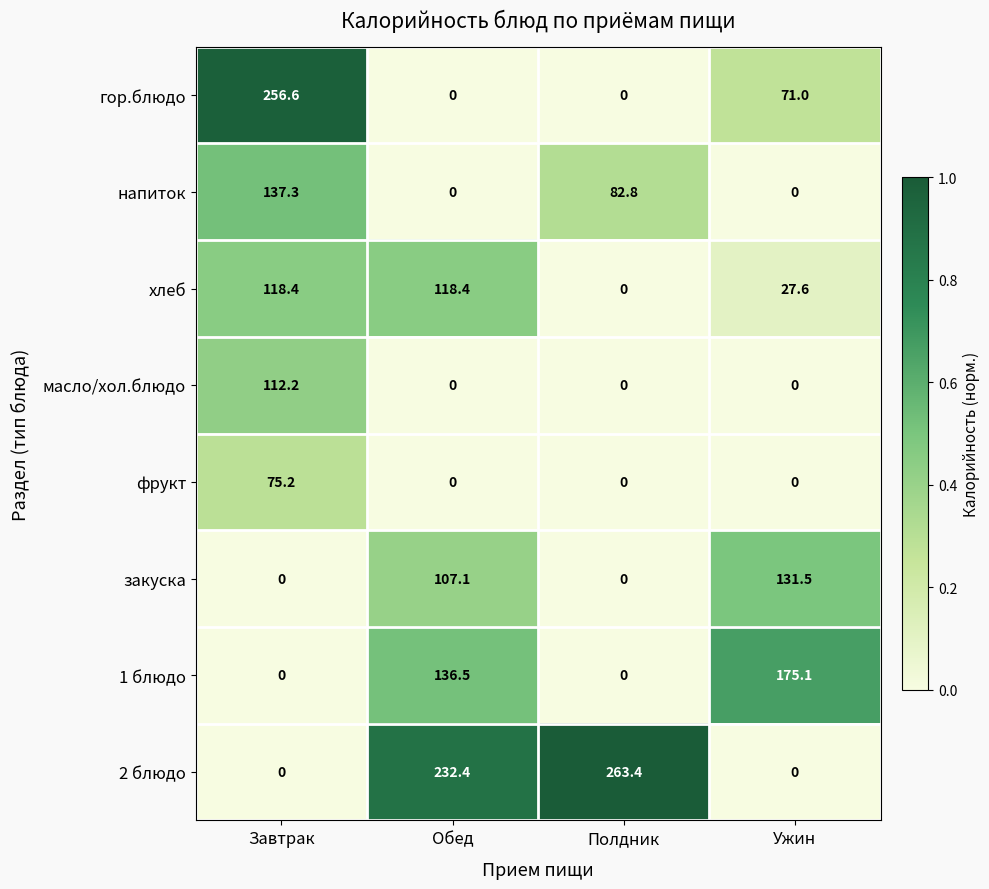

What is the difference between the highest and lowest values at Ужин?

175.1